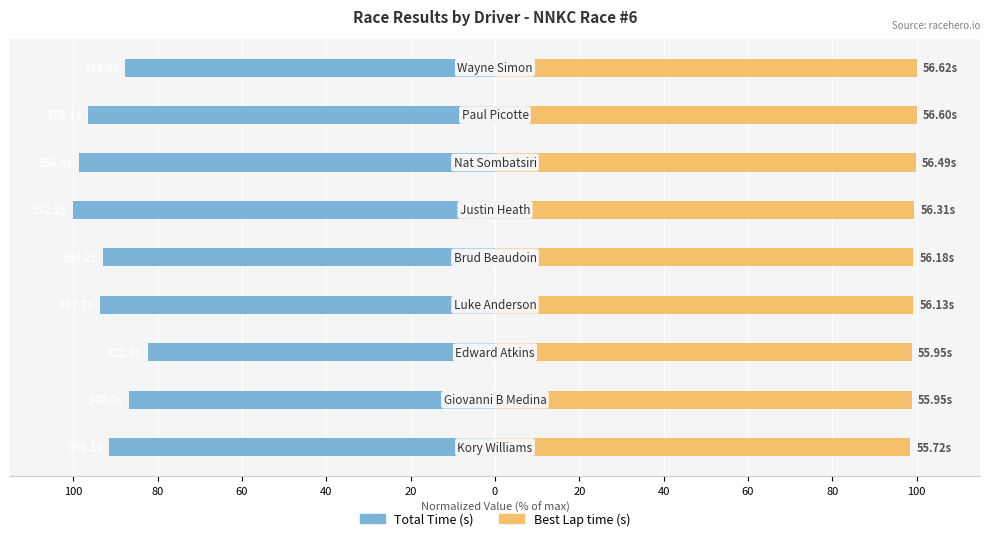

At how many categories does at least one series exceed 17?

9